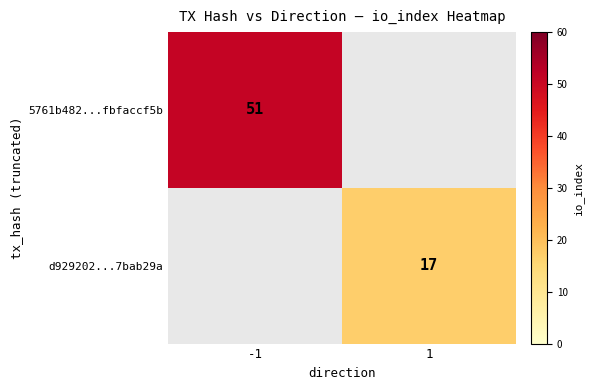

At how many categories does at least one series exceed 40?

1